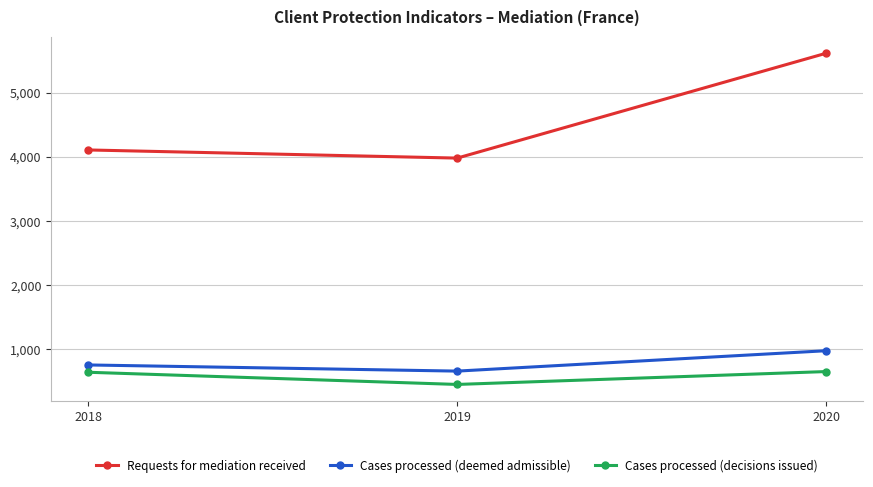

What is the lowest value of the Requests for mediation received series?

3980